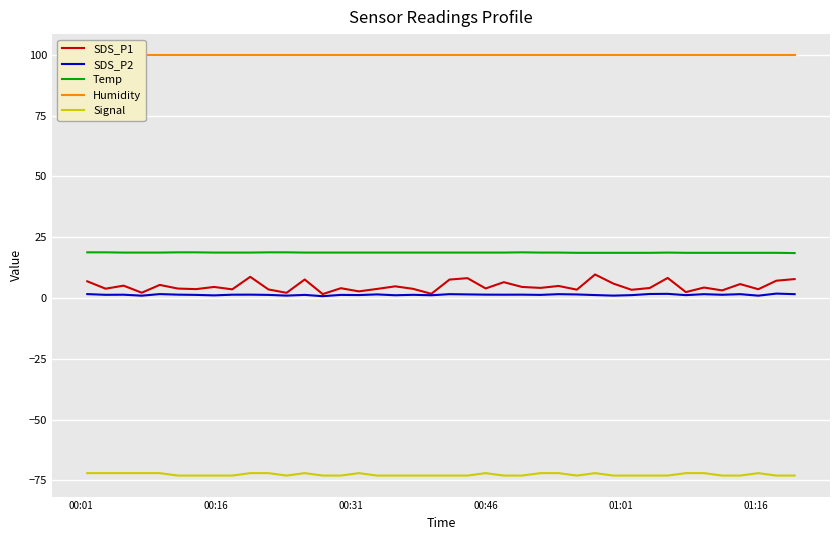

How many lines are shown in the chart?

5